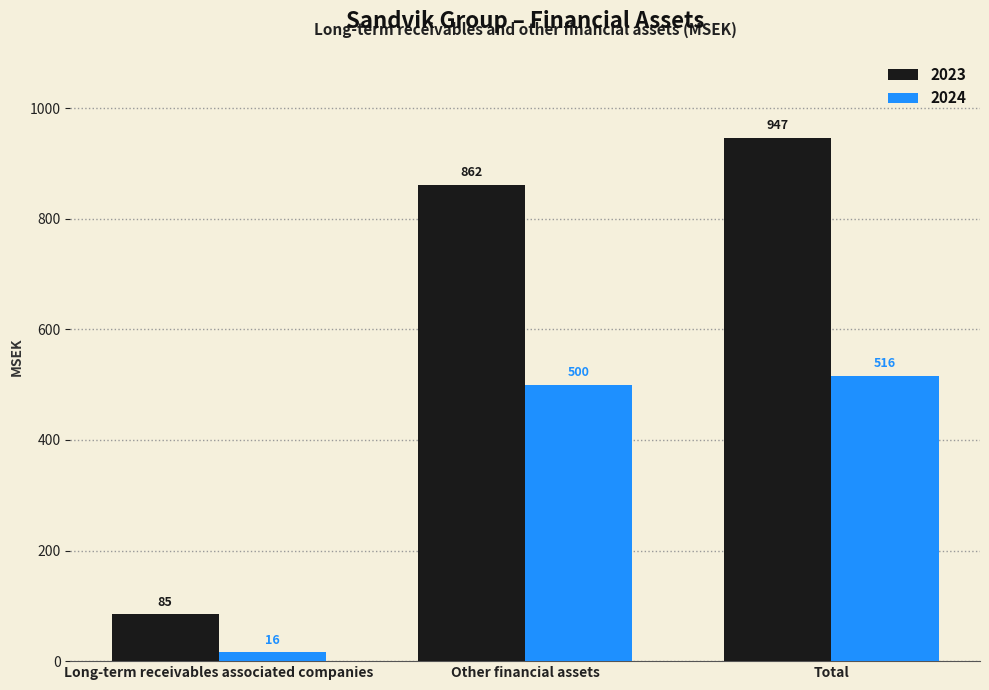

What is the total value across all series at Other financial assets?

1362